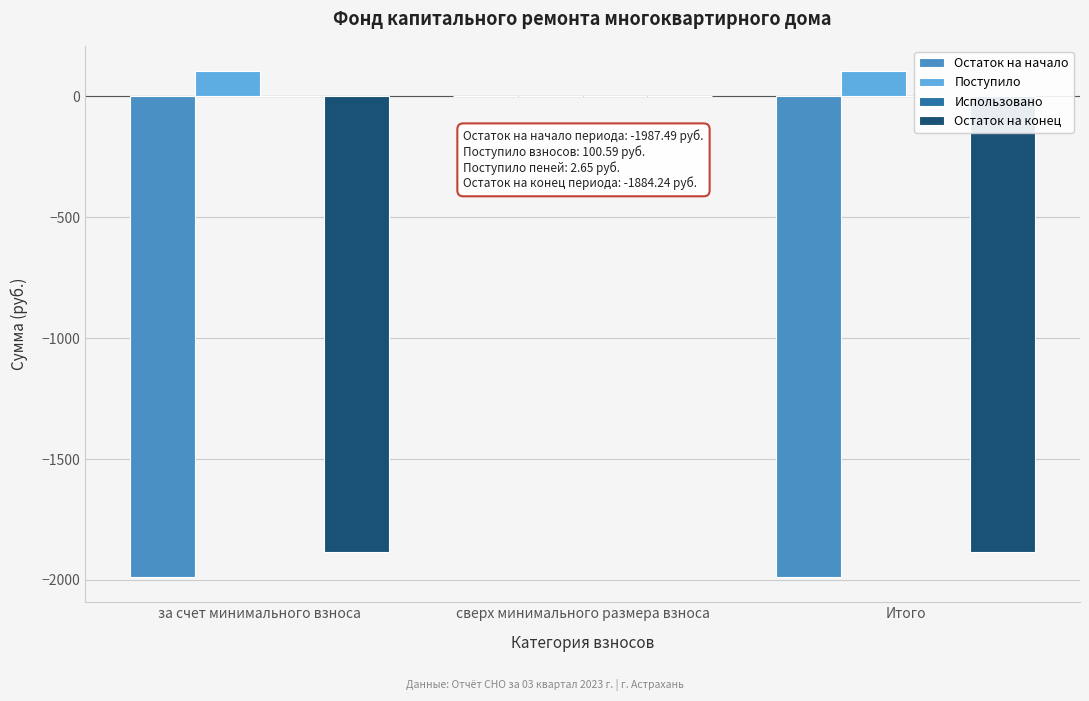

What is the approximate value of Остаток на конец at за счет минимального взноса?

-1884.2